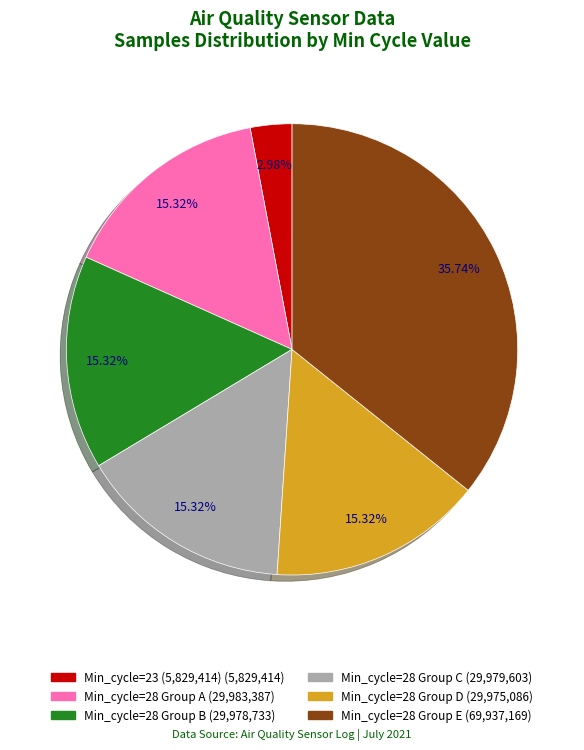

Does any single category account for the majority?

No